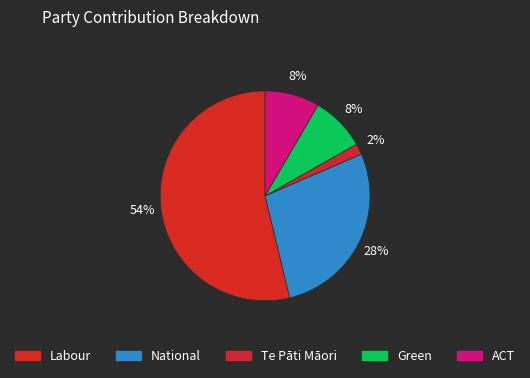

Between National and Green, which is larger?

National